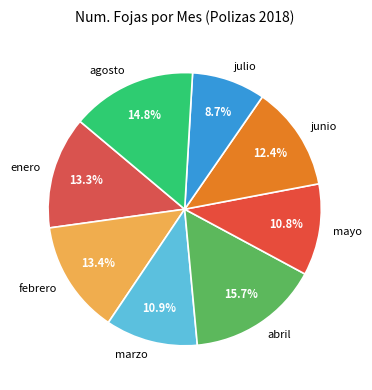

To the nearest percent, what is the combined percentage of julio and agosto?

24%